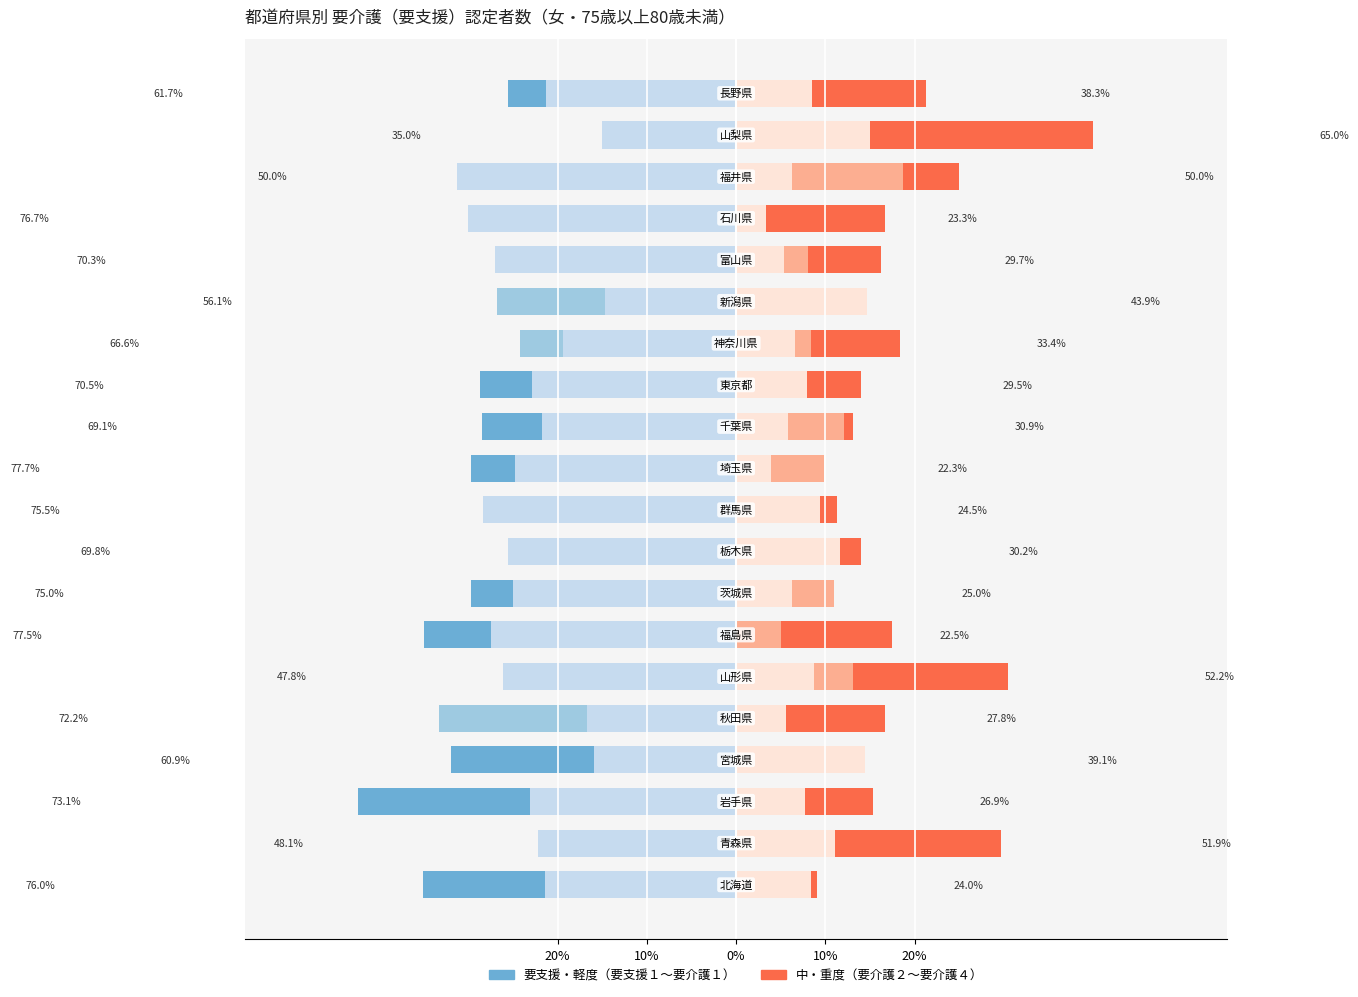

The 要支援１ series shows -22.1 at 10%. True or false?

False